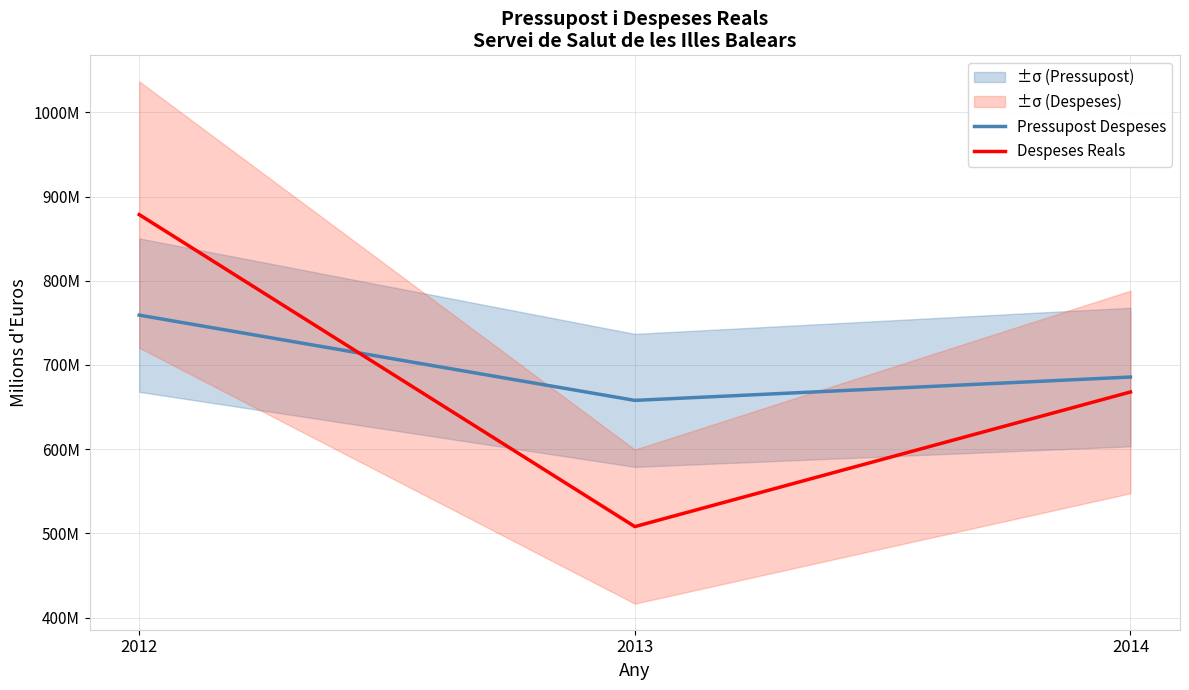

Where is Despeses Reals nearest to the value 693?

2014